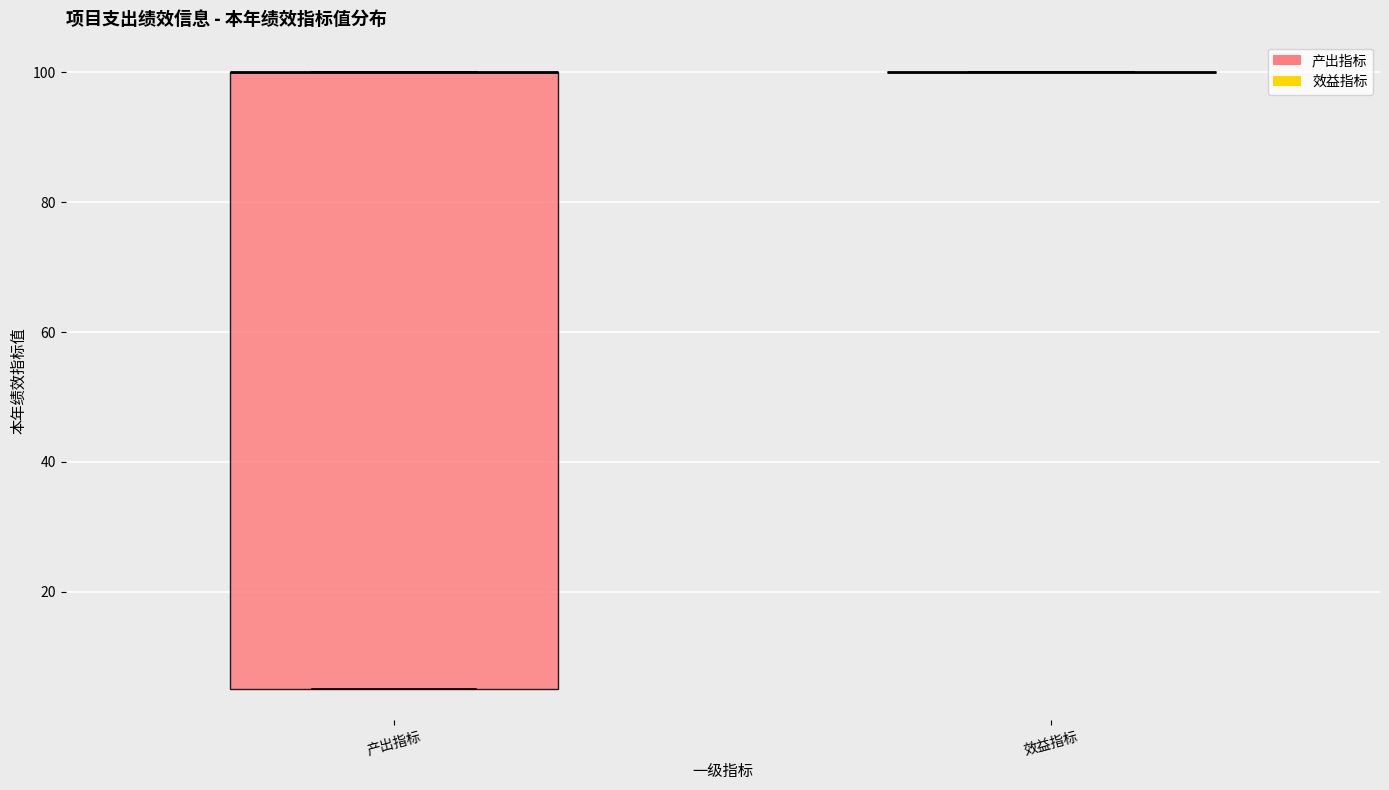

Reading left to right, read every box against the y-axis: the position of its median line, the range the box covers, and the ends of its whiskers. The values are not printed on the chart, so give them approximately, as read against the axis.

产出指标: median 100 (drawn on the box's upper edge), box 6 to 100, whiskers 6 to 100
效益指标: box collapsed to a line at 100, whiskers 100 to 100